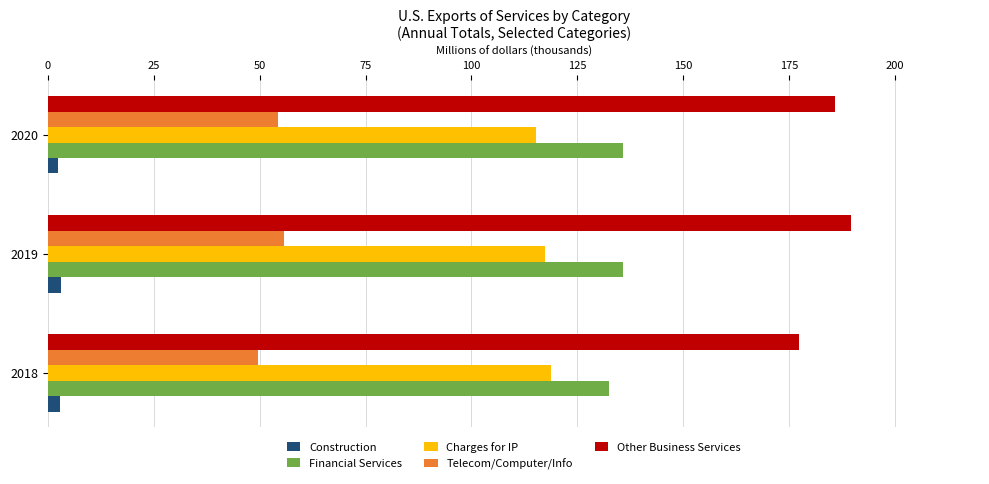

Is it true that Financial Services equals 195.7 at 2018?

False